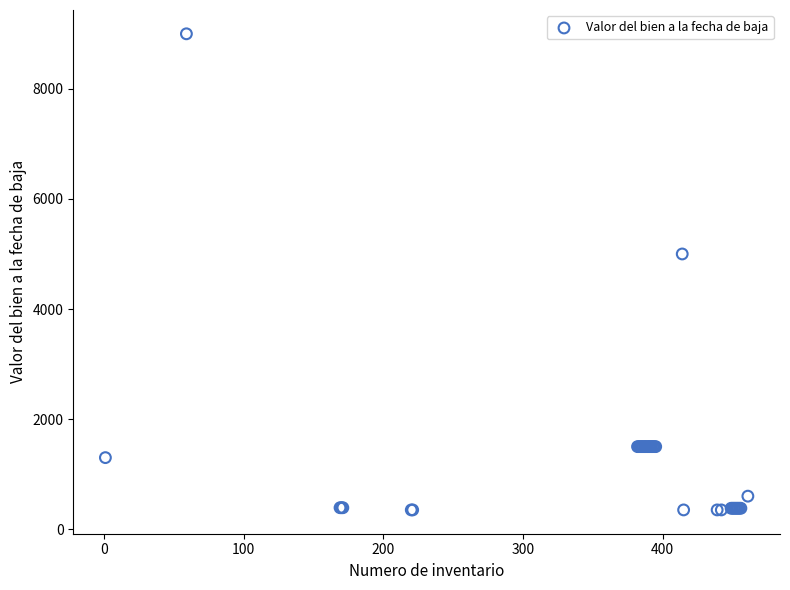

What Y value in the scatter plot is closest to 4675?

5000